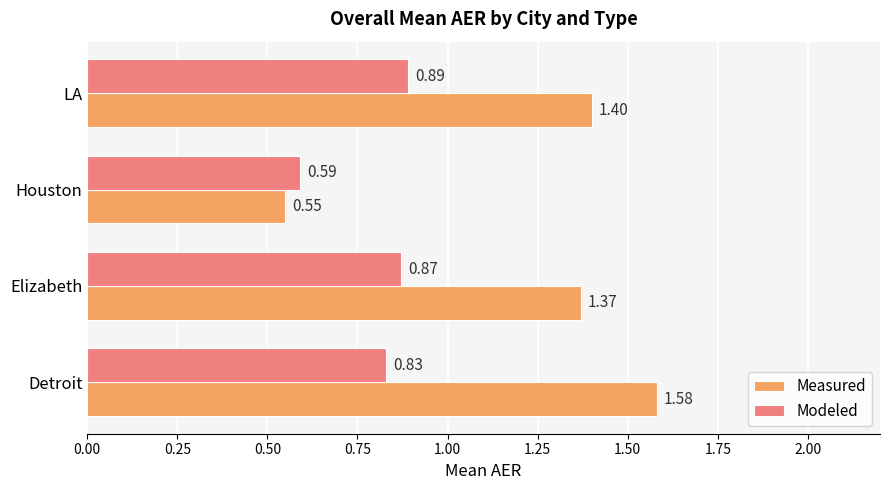

What is the difference between the maximum and minimum values in the Measured series?

1.0